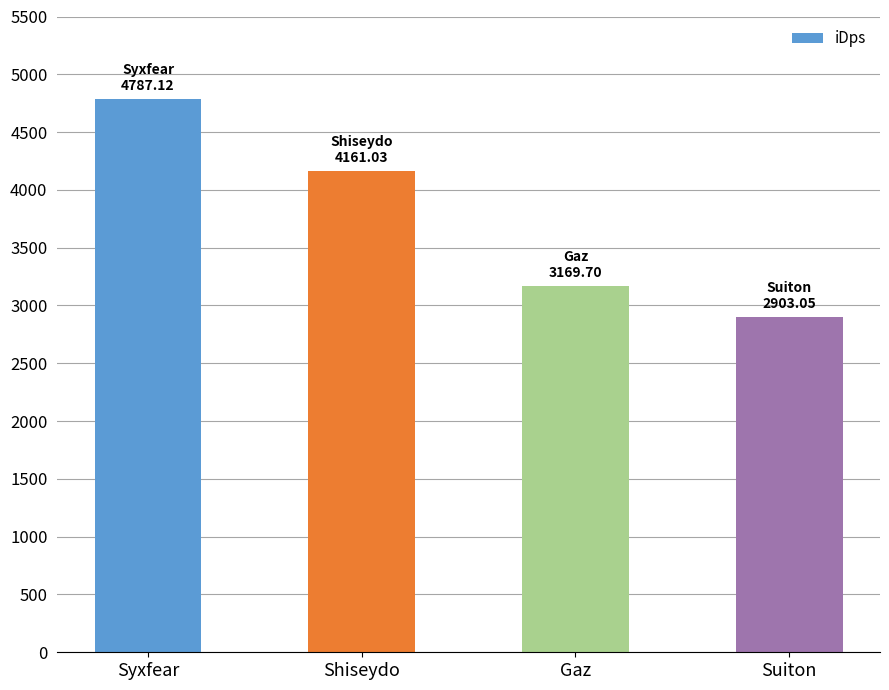

Between Shiseydo and Syxfear, which is larger?

Syxfear